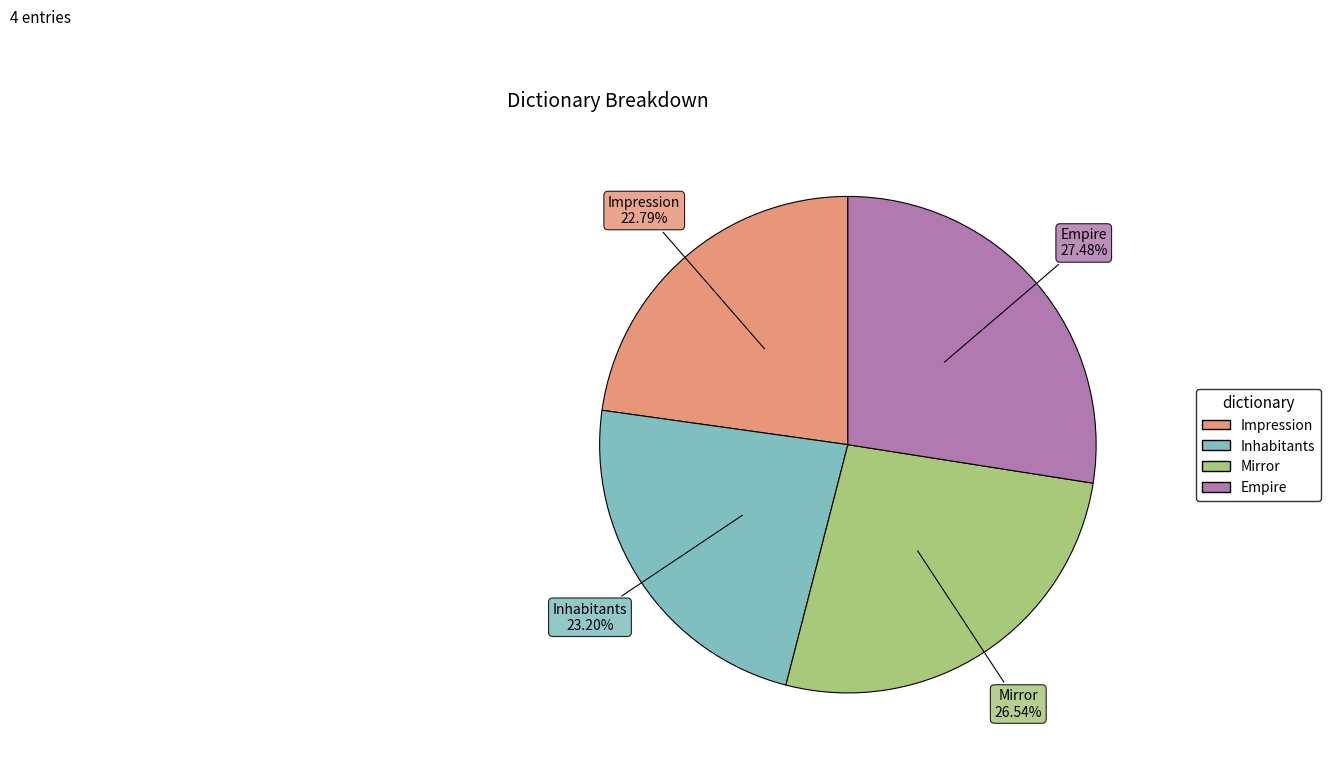

What percentage is the Empire slice, to the nearest percent?

27%